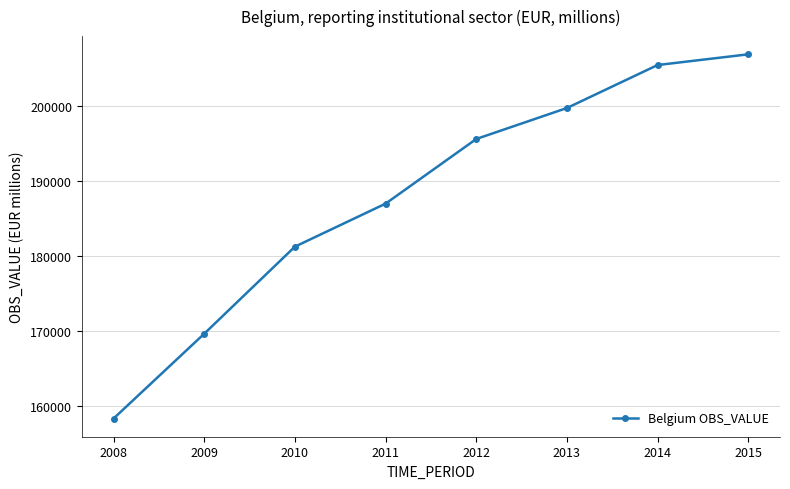

Which label corresponds to the largest value in the chart?

2015